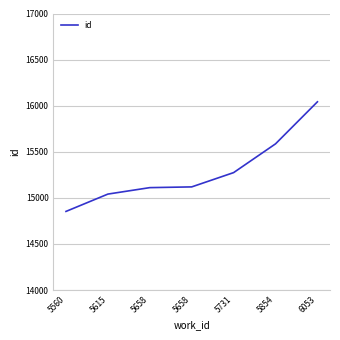

Does the chart display data point markers on the line(s)?

No